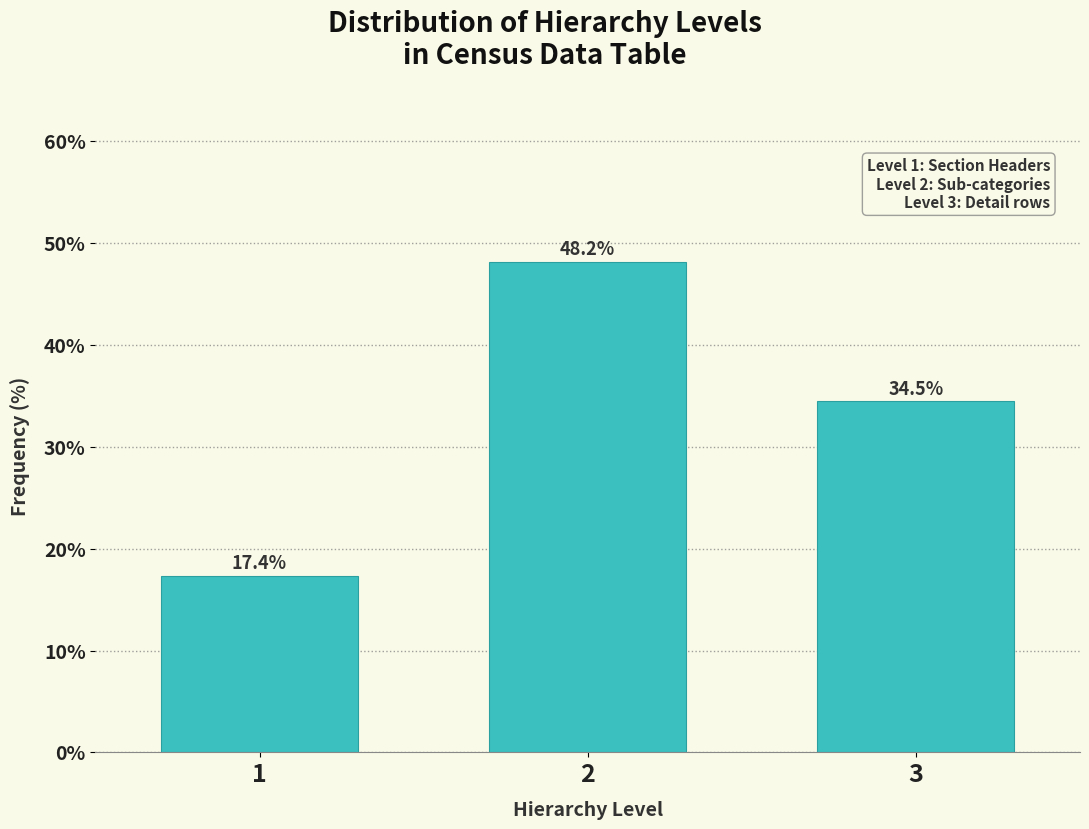

Reading right to left, transcribe all the data shown in this chart.

34.5	48.2	17.4